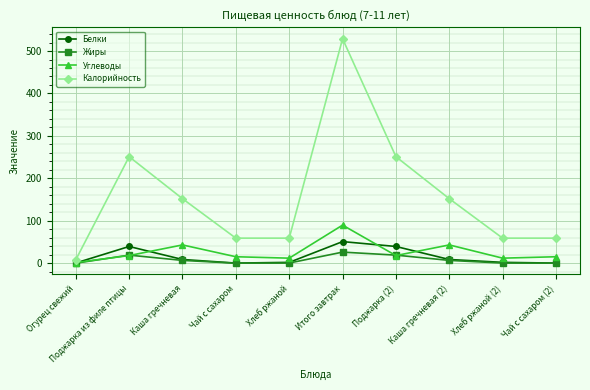

In Калорийность, how many points are higher than both neighbors (excluding endpoints)?

2